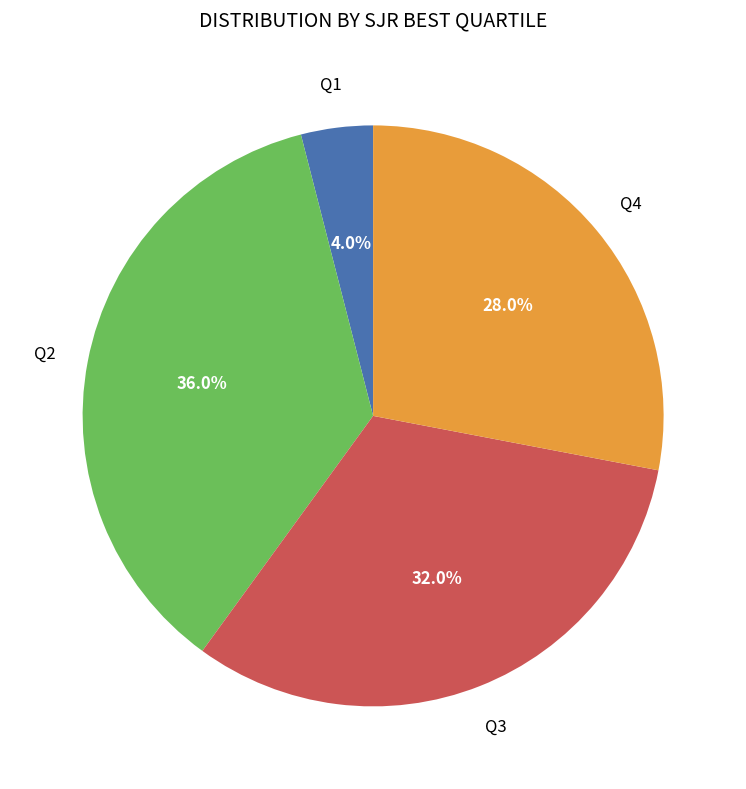

To the nearest percent, what is the average slice percentage?

25%